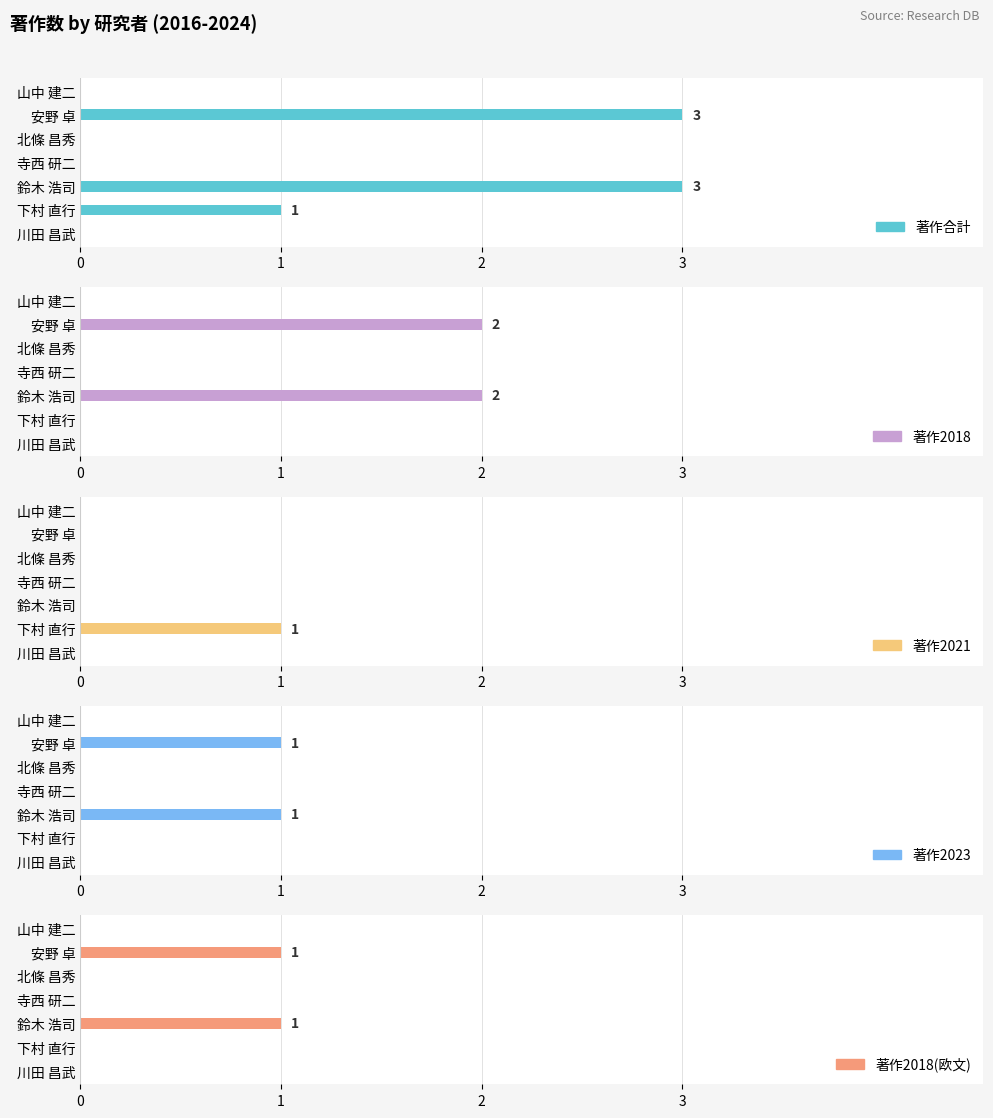

What is the greatest value displayed?

3